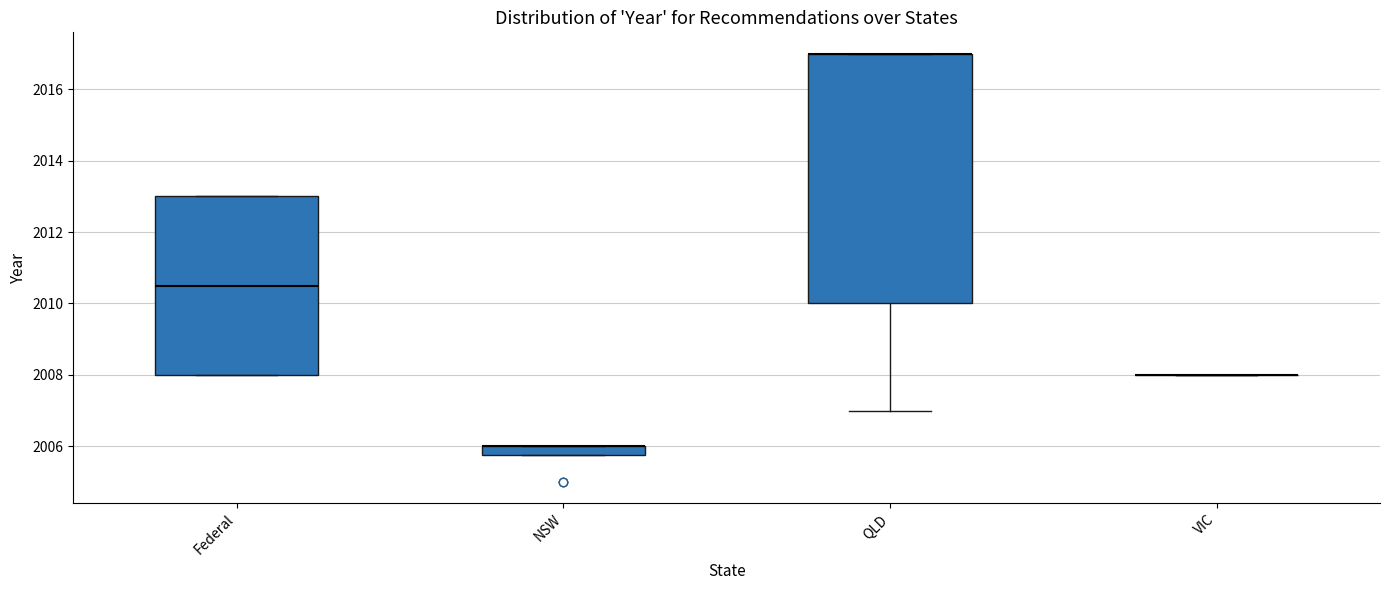

Comparing the boxes themselves (not the whiskers), which one is the tallest?

QLD